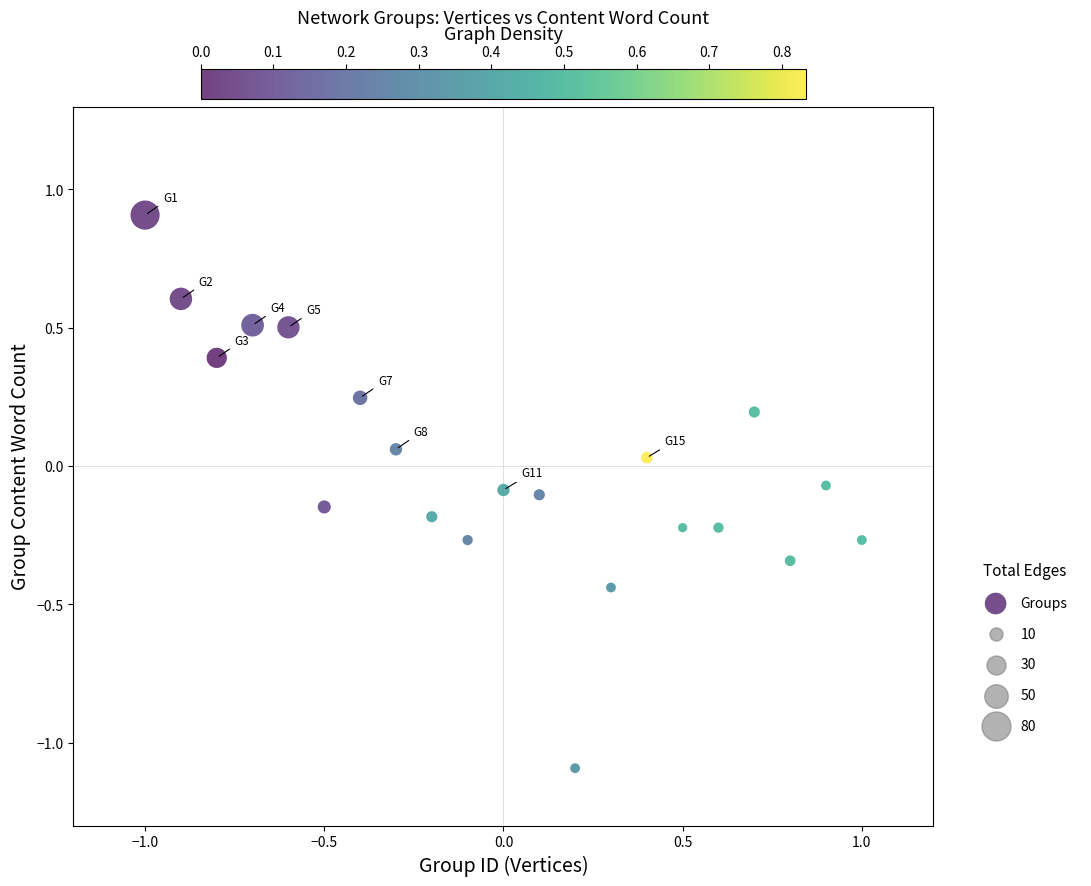

What is the range of Y values (max minus min)?

2.0